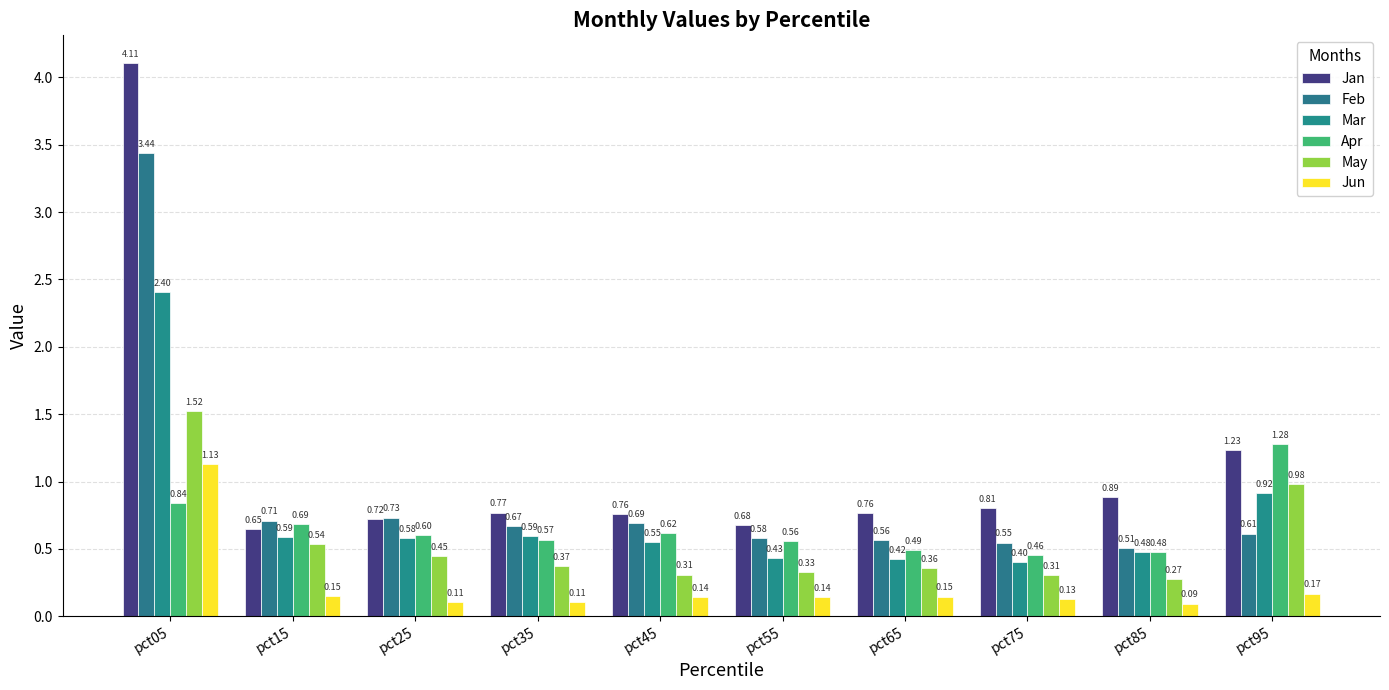

At which label does Jun reach its peak?

pct05